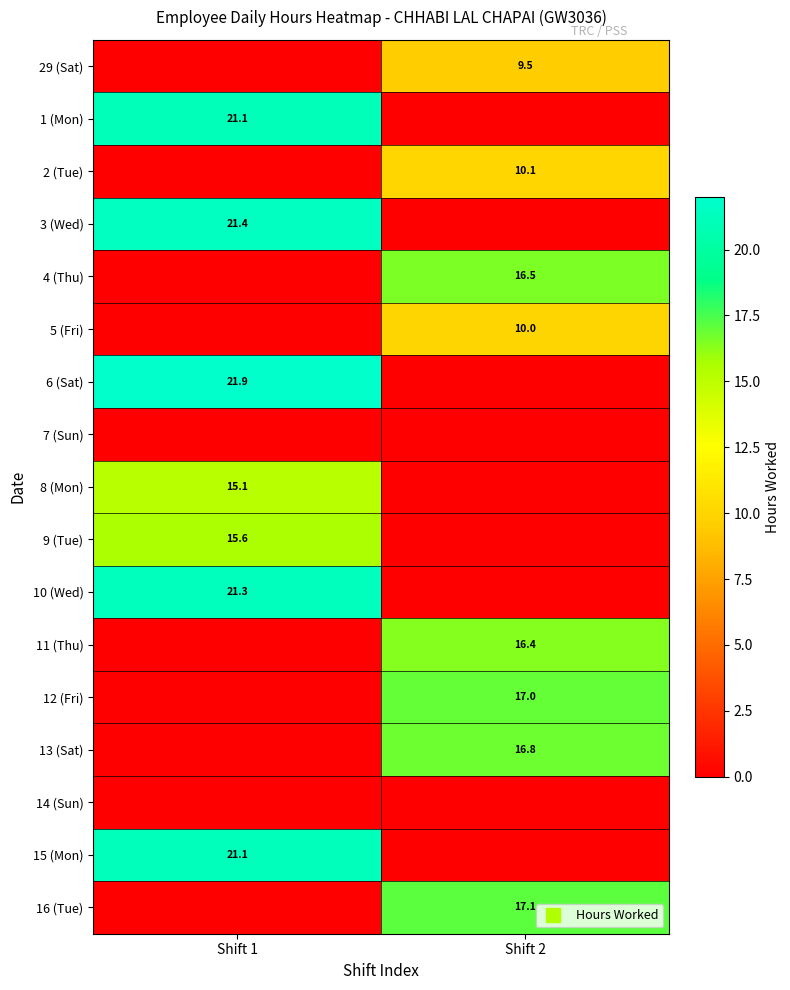

List the series in order of their peak value, highest first.

6 (Sat), 3 (Wed), 10 (Wed), 15 (Mon), 1 (Mon), 16 (Tue), 12 (Fri), 13 (Sat), 4 (Thu), 11 (Thu), 9 (Tue), 8 (Mon), 2 (Tue), 5 (Fri), 29 (Sat), 7 (Sun), 14 (Sun)